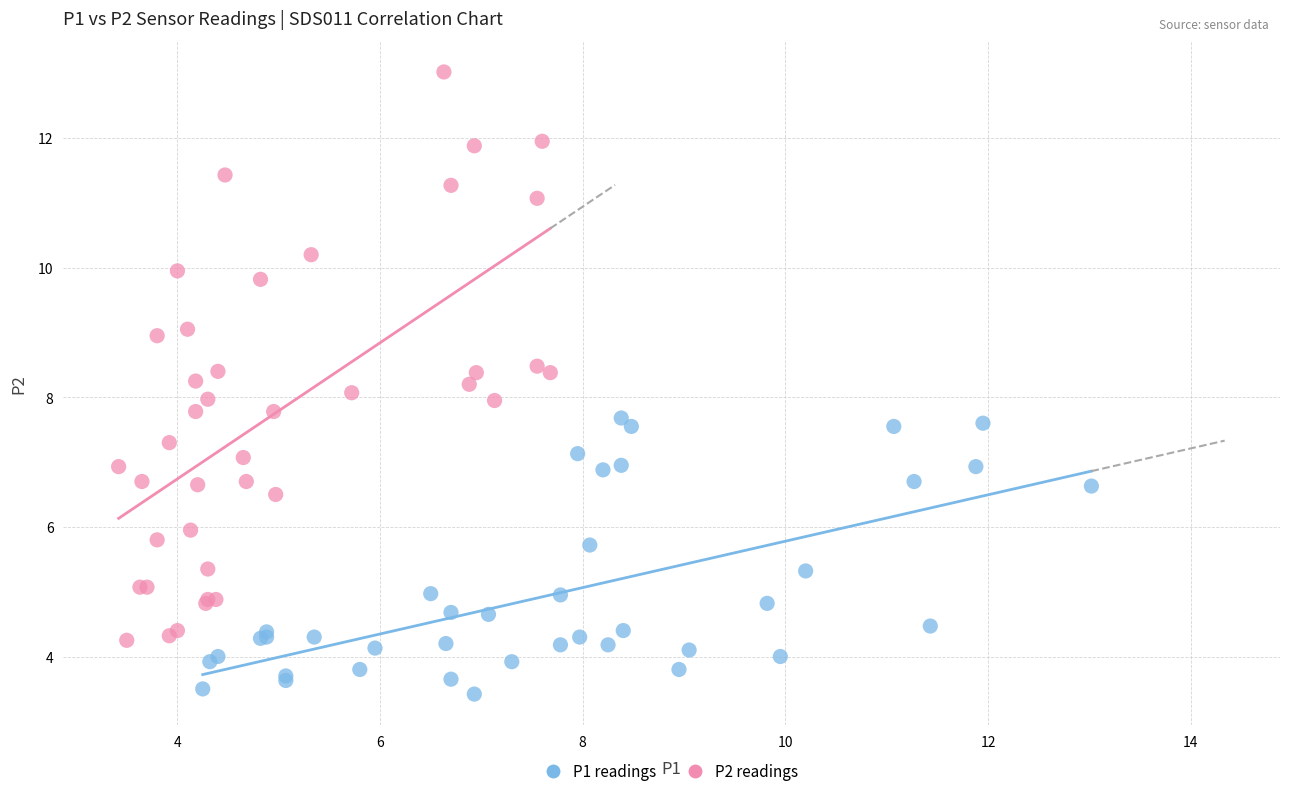

Which series has the widest spread of Y values?

P2 readings